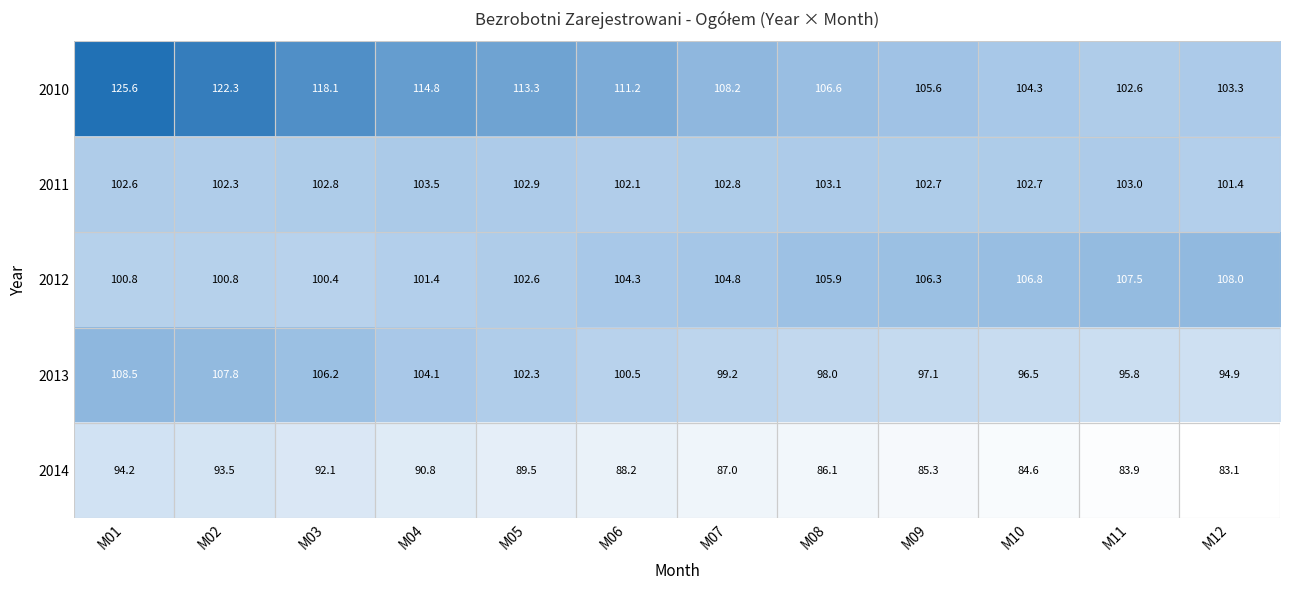

Rank the series by their maximum value, from highest to lowest.

2010, 2013, 2012, 2011, 2014